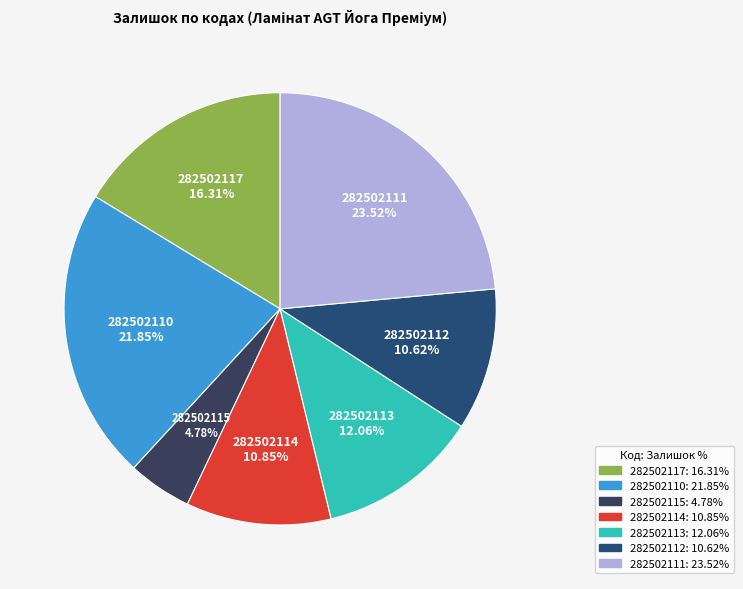

To the nearest percent, what is the combined percentage of 282502111 and 282502112?

34%